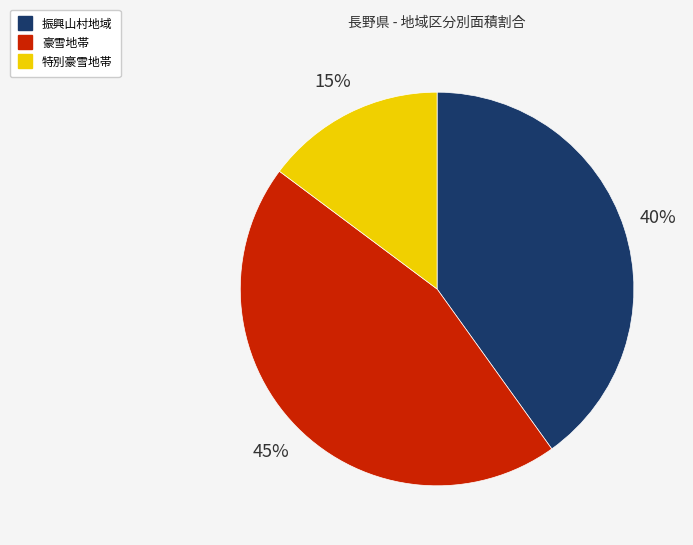

How many slices are in this pie chart?

3